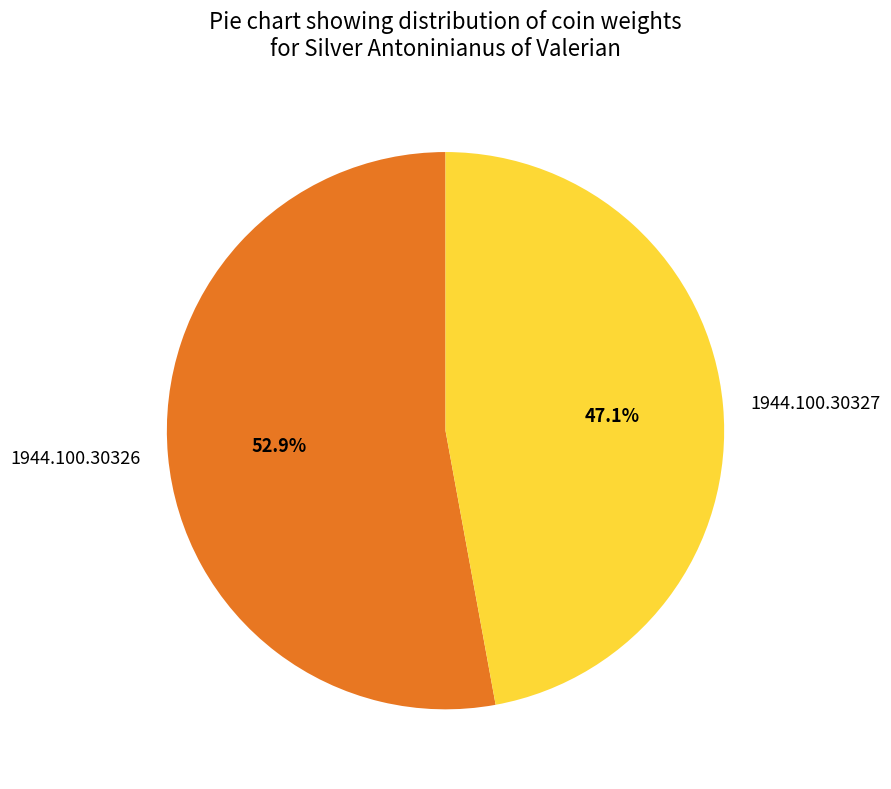

Approximately how many times larger is the value at 1944.100.30326 compared to 1944.100.30327?

1.1